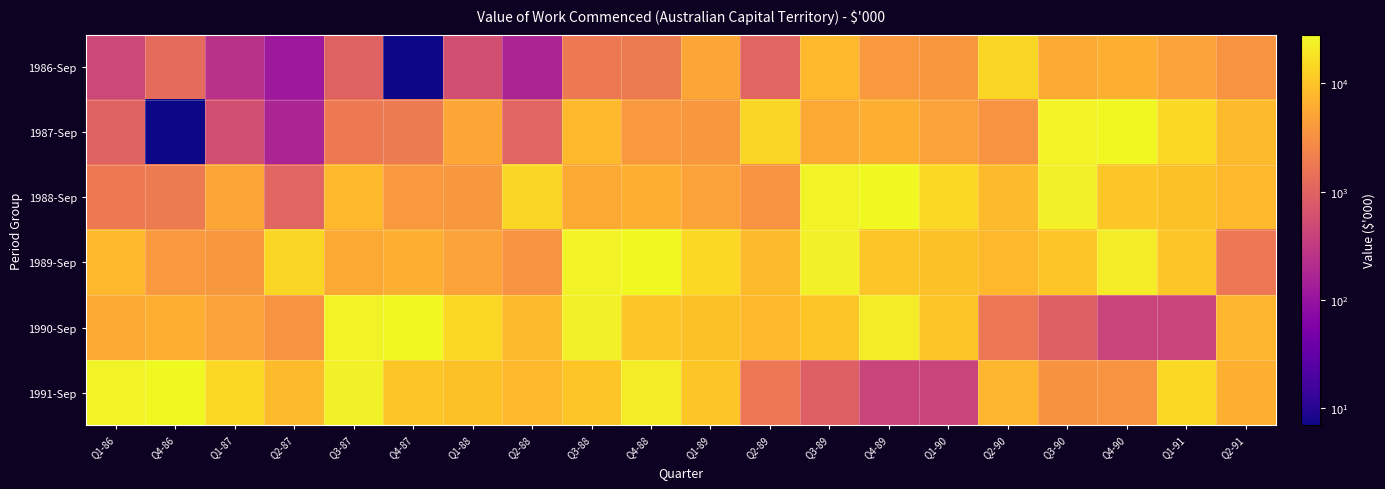

At which category is the sum across all series the highest?

Q3-88